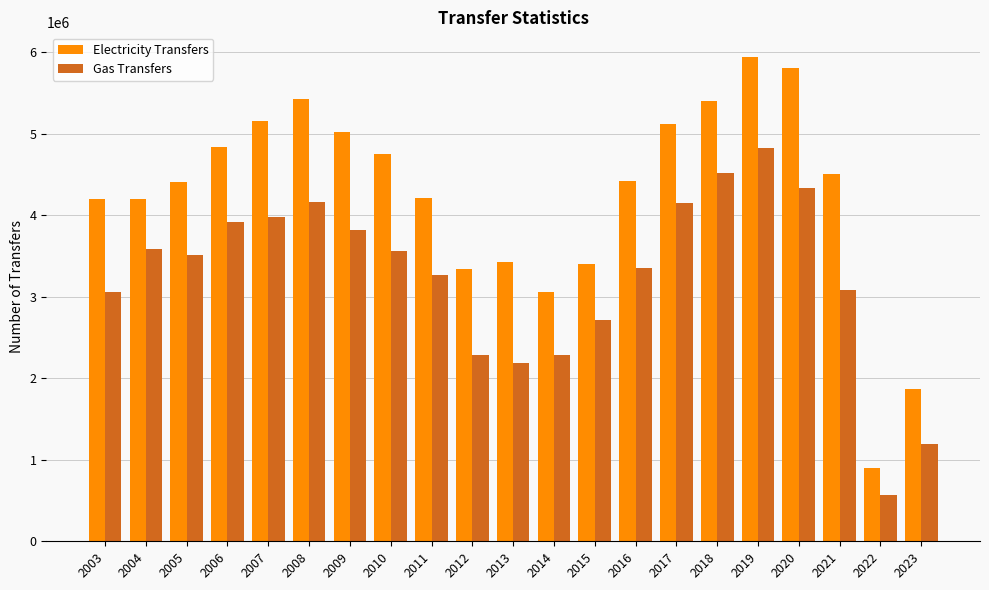

What is the smallest value displayed?

566000